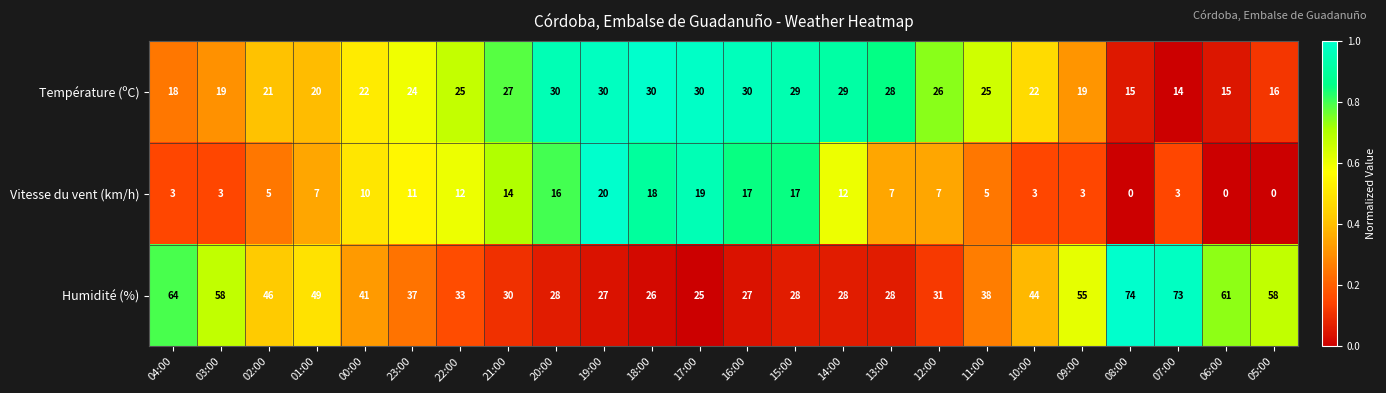

How many values in Vitesse du vent (km/h) are above zero?

21